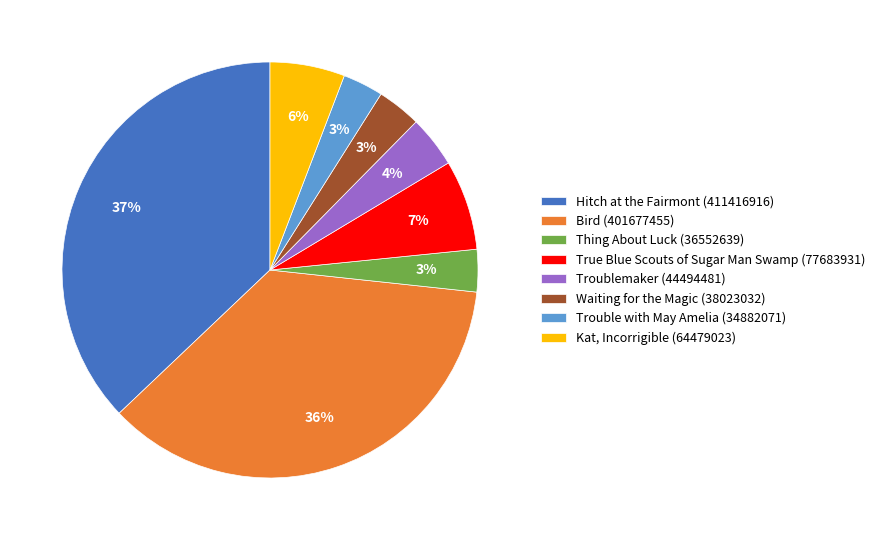

Count the number of slices in the pie.

8